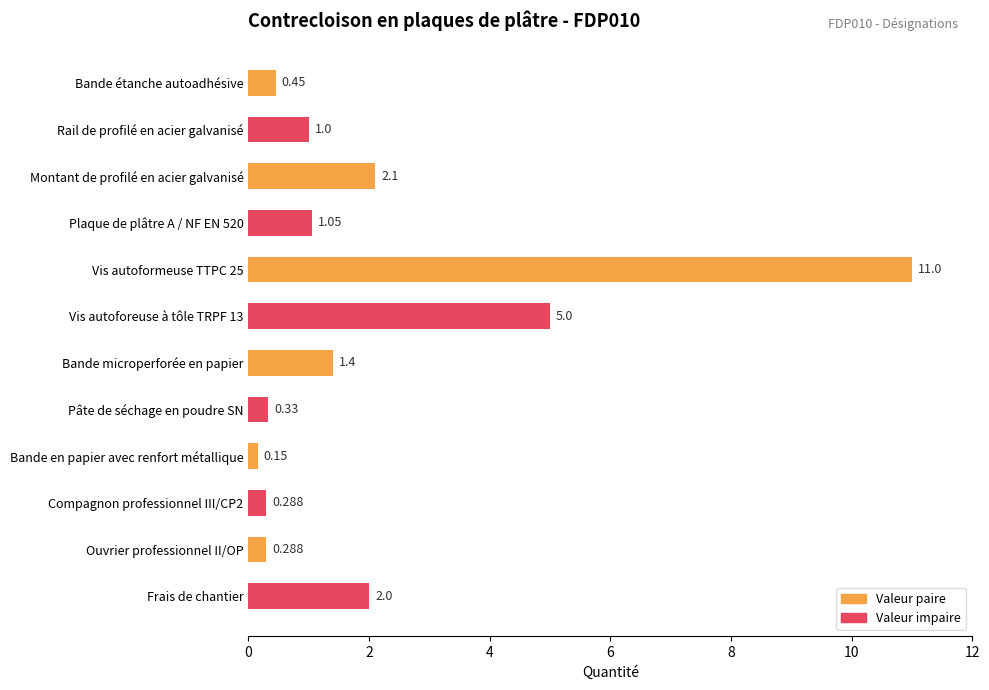

Between Bande en papier avec renfort métallique and Bande étanche autoadhésive, which is larger?

Bande étanche autoadhésive